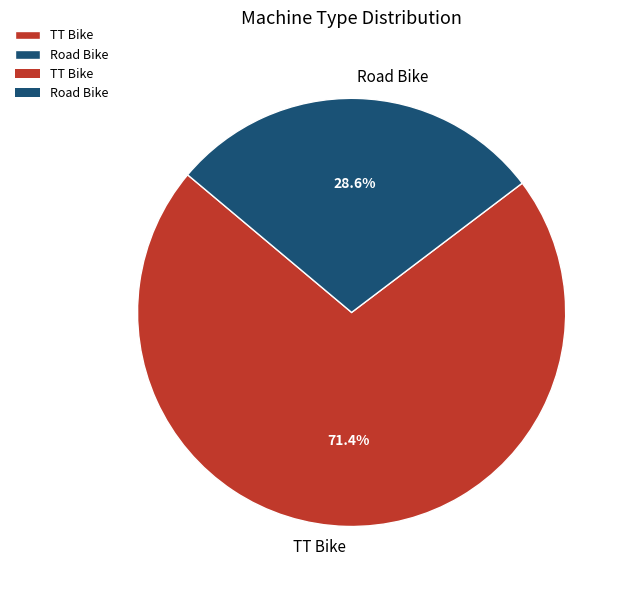

What percentage do Road Bike and TT Bike together represent?

100.0%